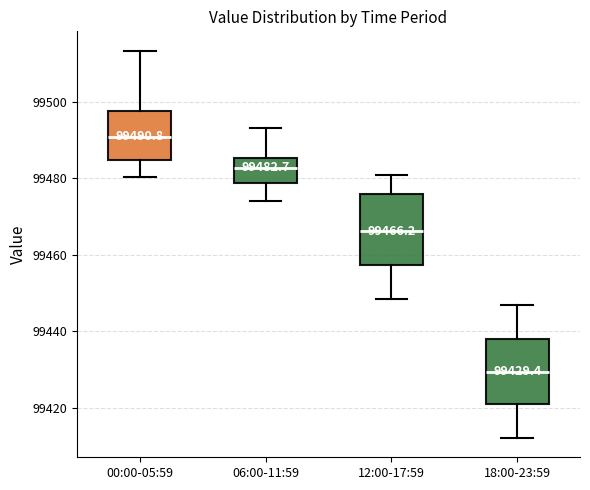

Which box has the highest median line?

00:00-05:59